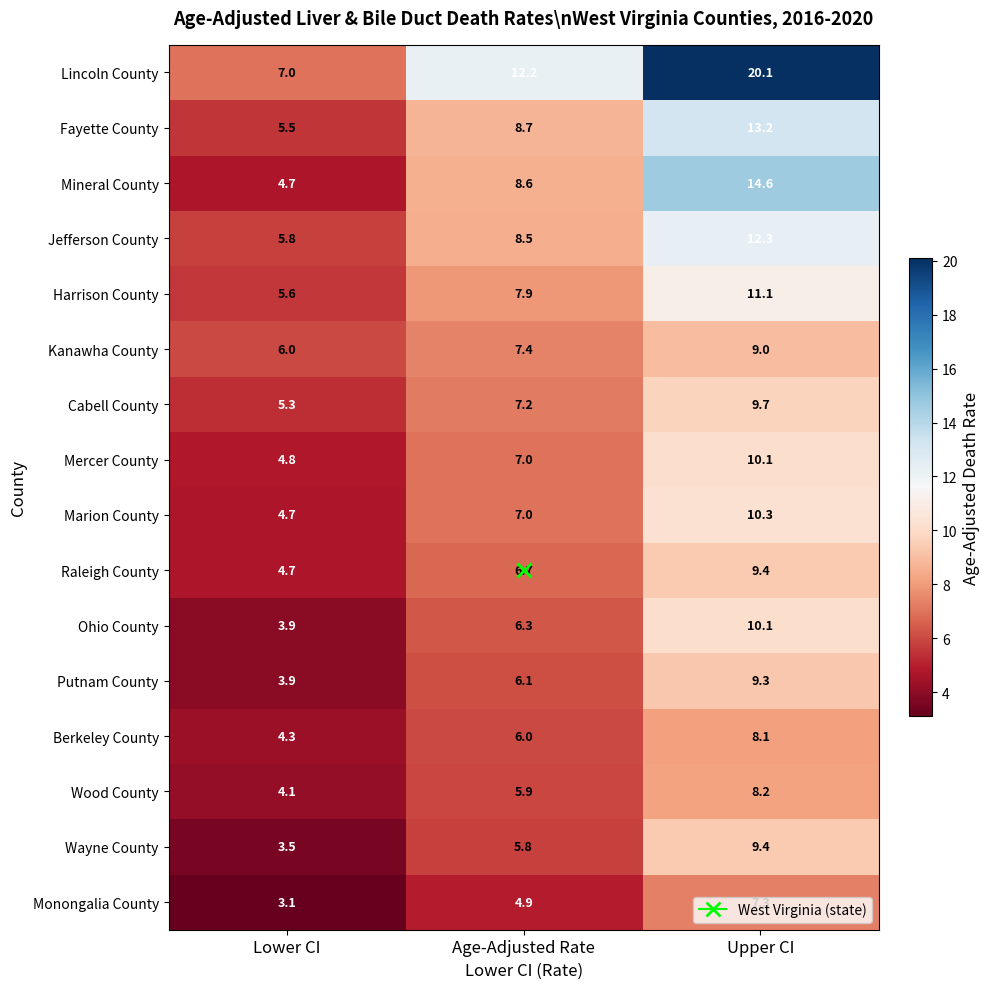

True or false: Monongalia County has a value of 8.6 at Age-Adjusted Rate.

False